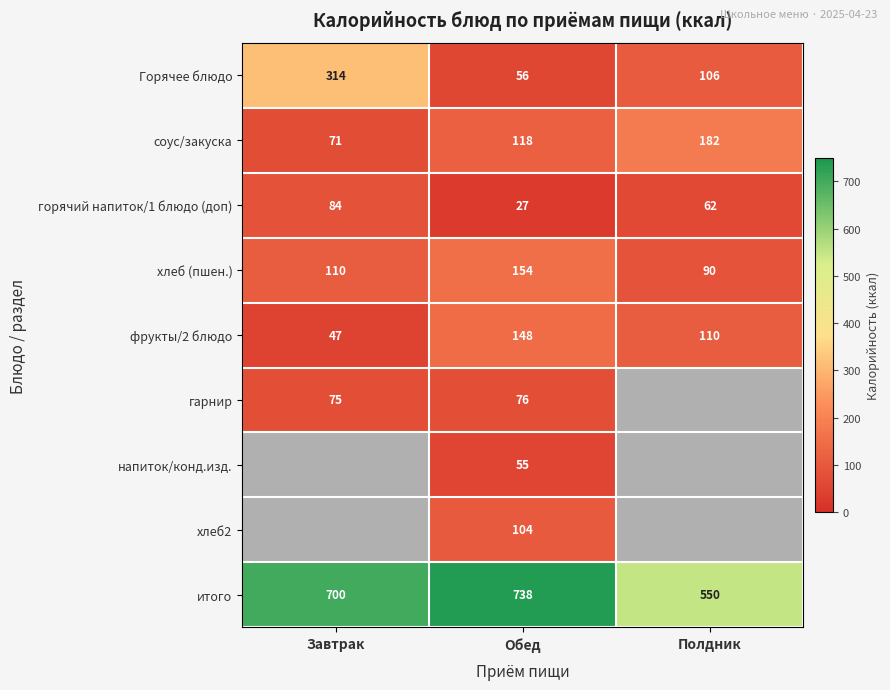

Which category has the highest value in the фрукты/2 блюдо series?

Обед